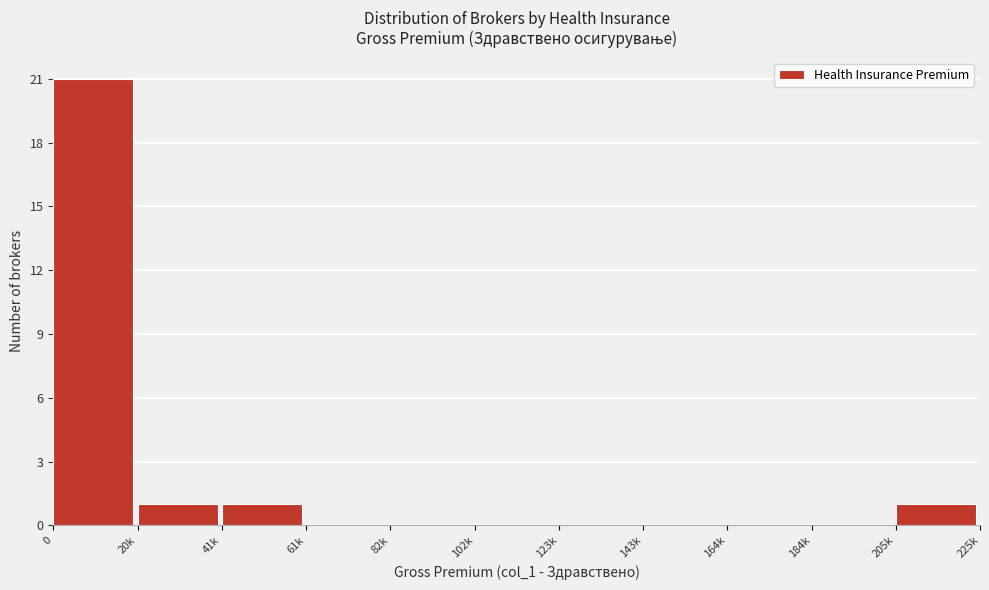

Reading left to right, what are all the values shown in this chart?

0=21	20k=1	41k=1	61k=0	82k=0	102k=0	123k=0	143k=0	164k=0	184k=0	205k=1